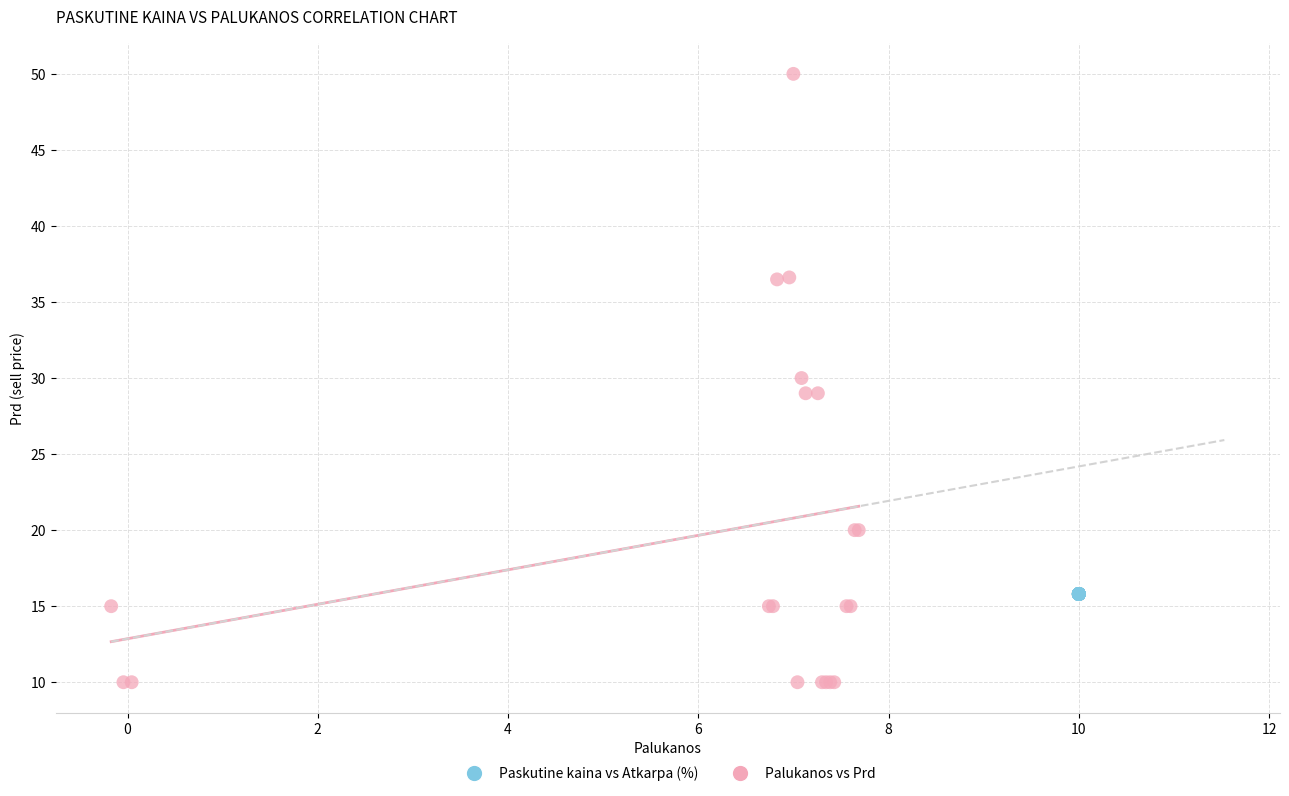

Which series contains the lowest Y value?

Palukanos vs Prd